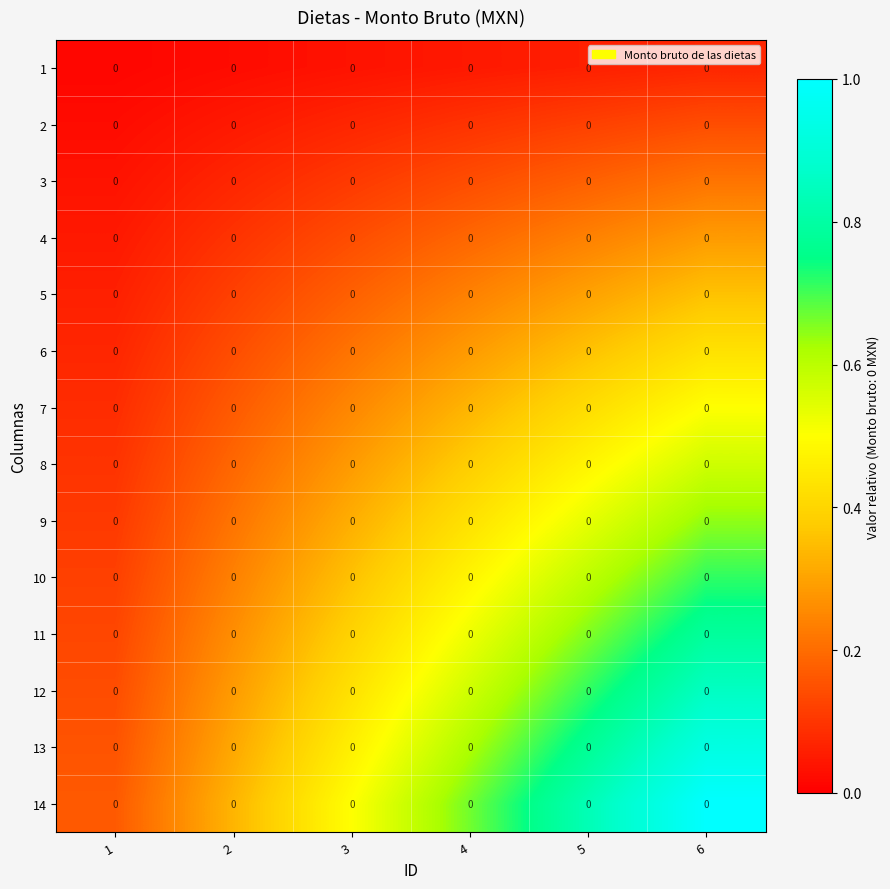

How many categories are shown in the chart?

6